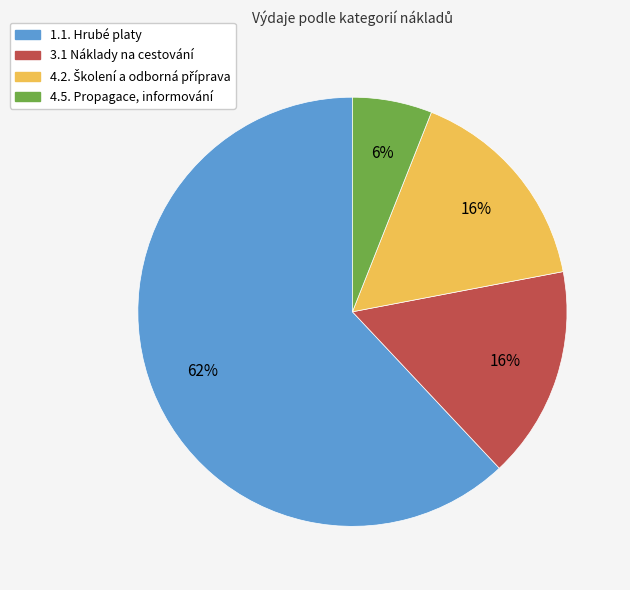

How many slices are in this pie chart?

4